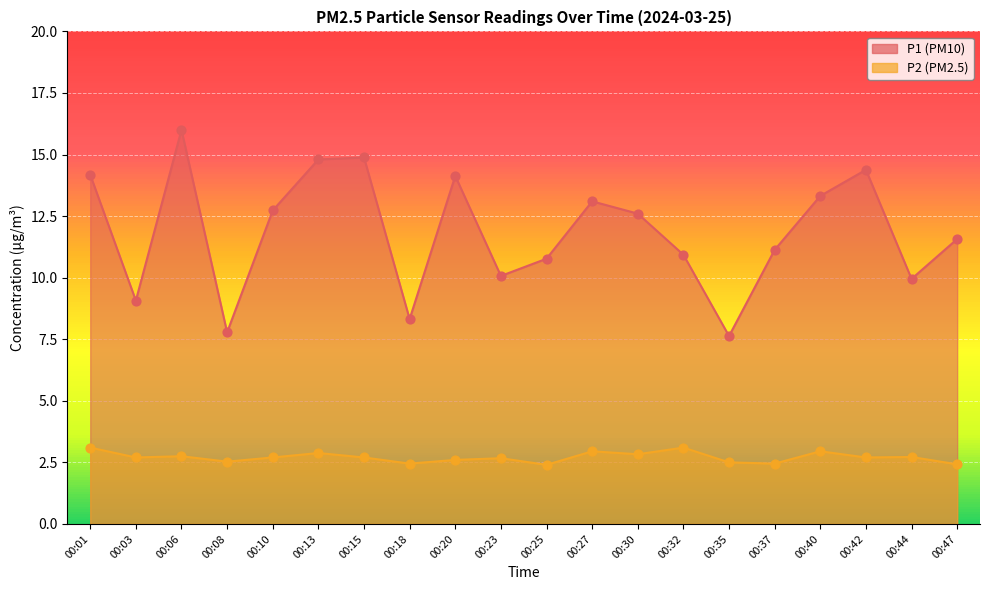

Which series reaches the maximum Y coordinate?

P1